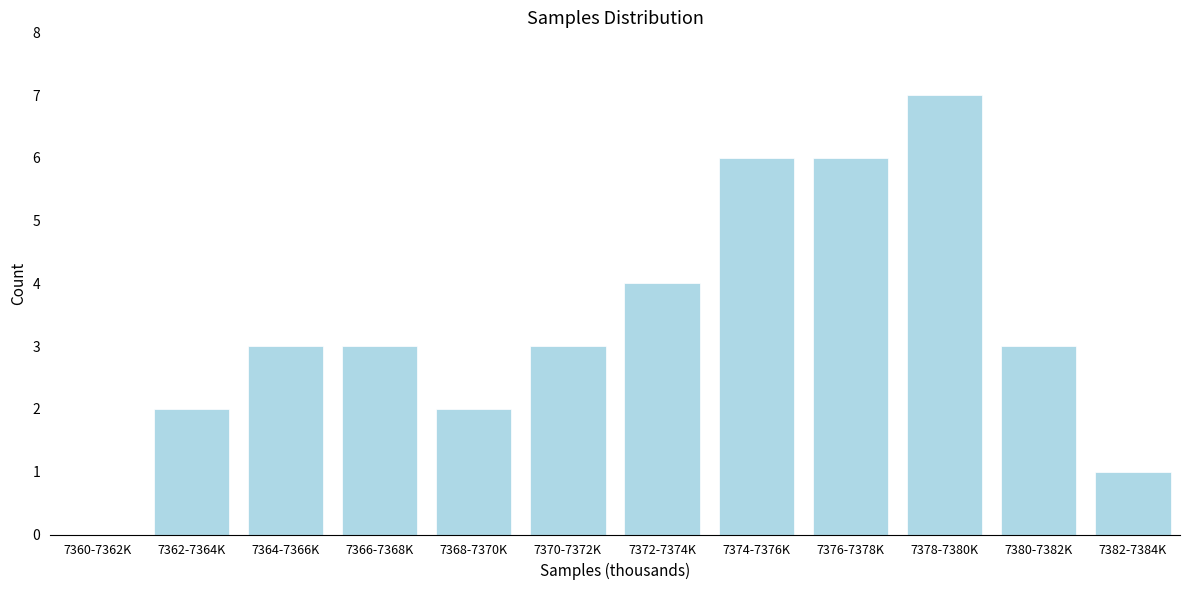

Reading left to right, transcribe all the data shown in this chart.

7360-7362K=0	7362-7364K=2	7364-7366K=3	7366-7368K=3	7368-7370K=2	7370-7372K=3	7372-7374K=4	7374-7376K=6	7376-7378K=6	7378-7380K=7	7380-7382K=3	7382-7384K=1